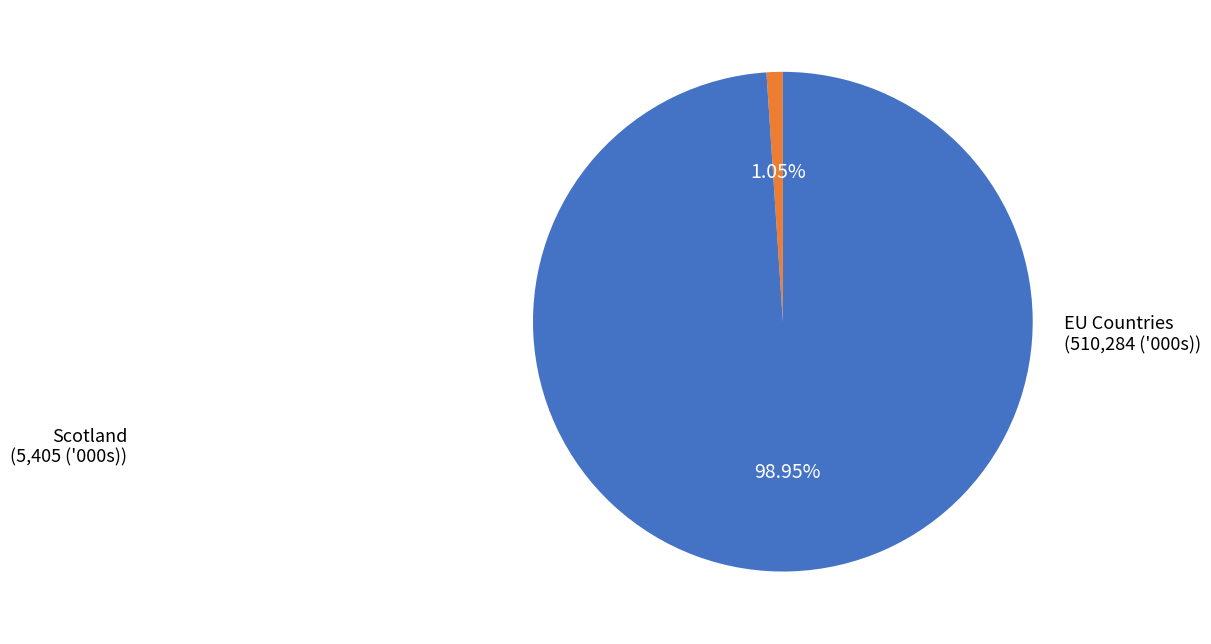

Is there any slice that represents more than half of the pie?

Yes